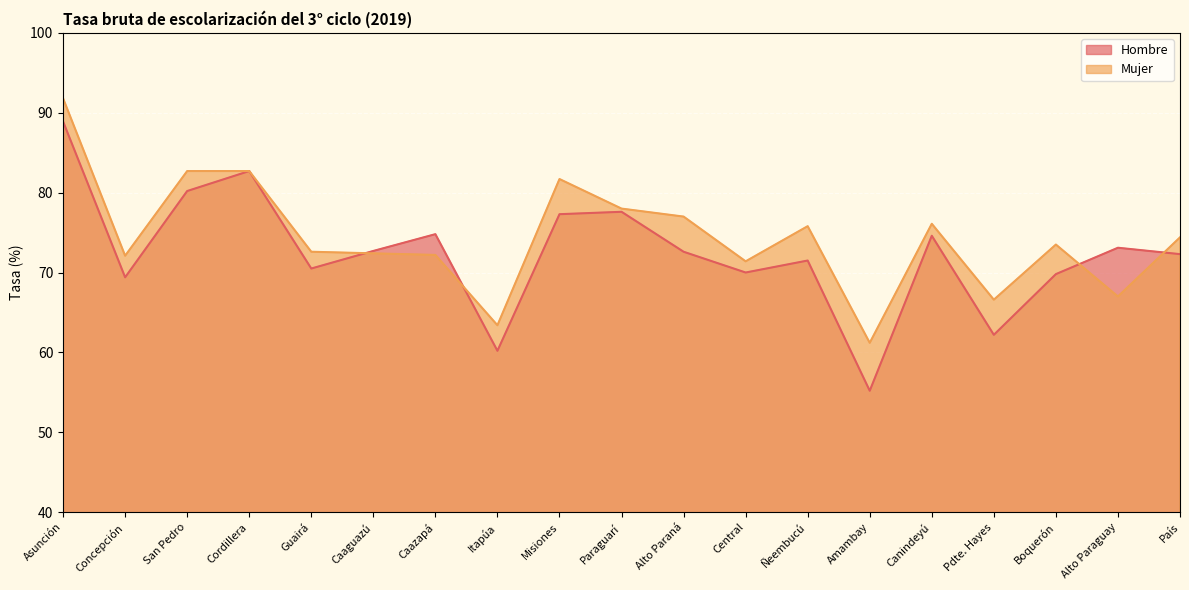

What are all the series names shown in the legend?

Hombre, Mujer